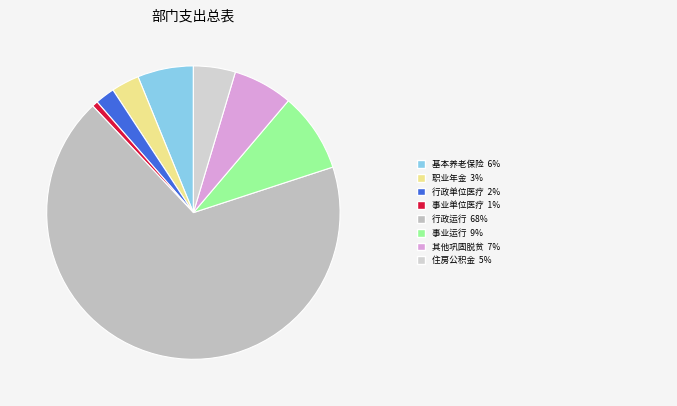

How many segments does this pie chart have?

8